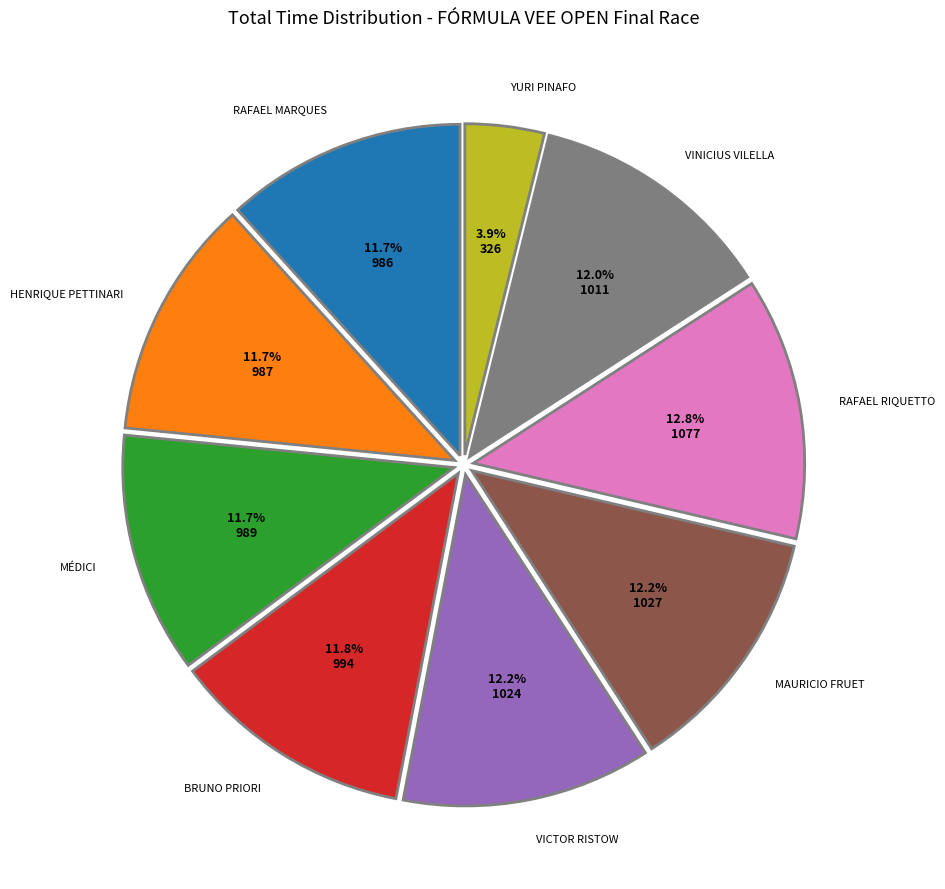

Does any single category account for the majority?

No